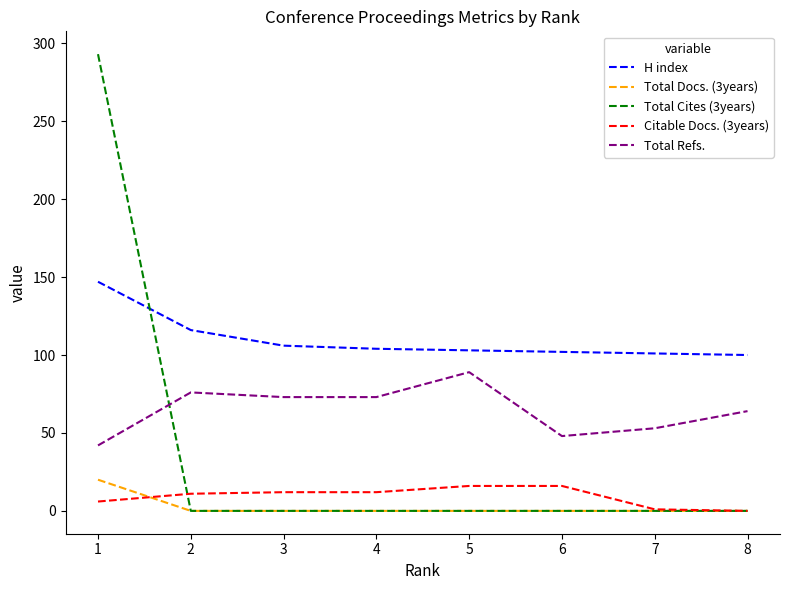

What is the difference between the second highest and minimum values in the H index series?

16